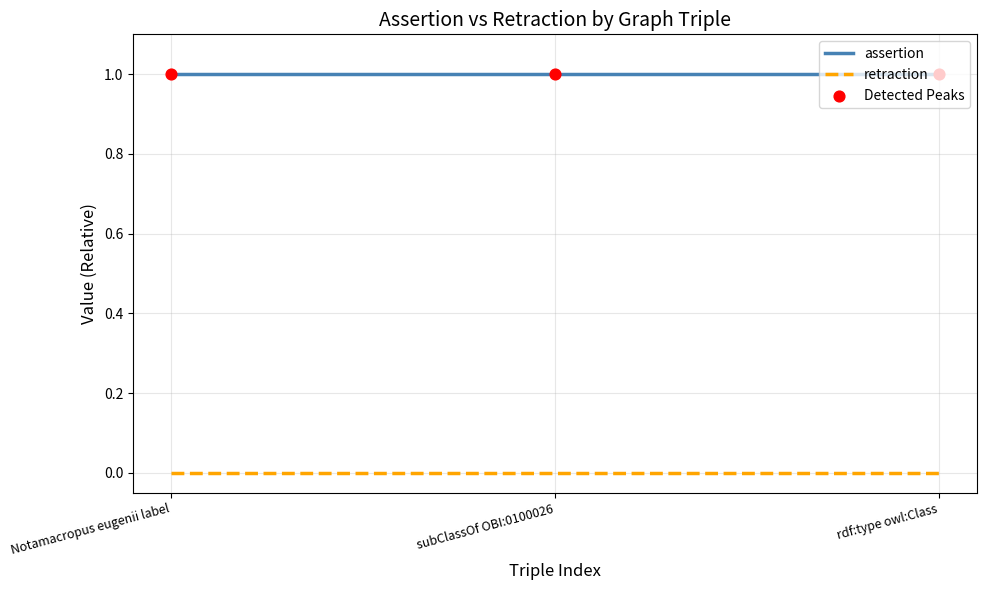

Which series has the largest total across all categories?

assertion